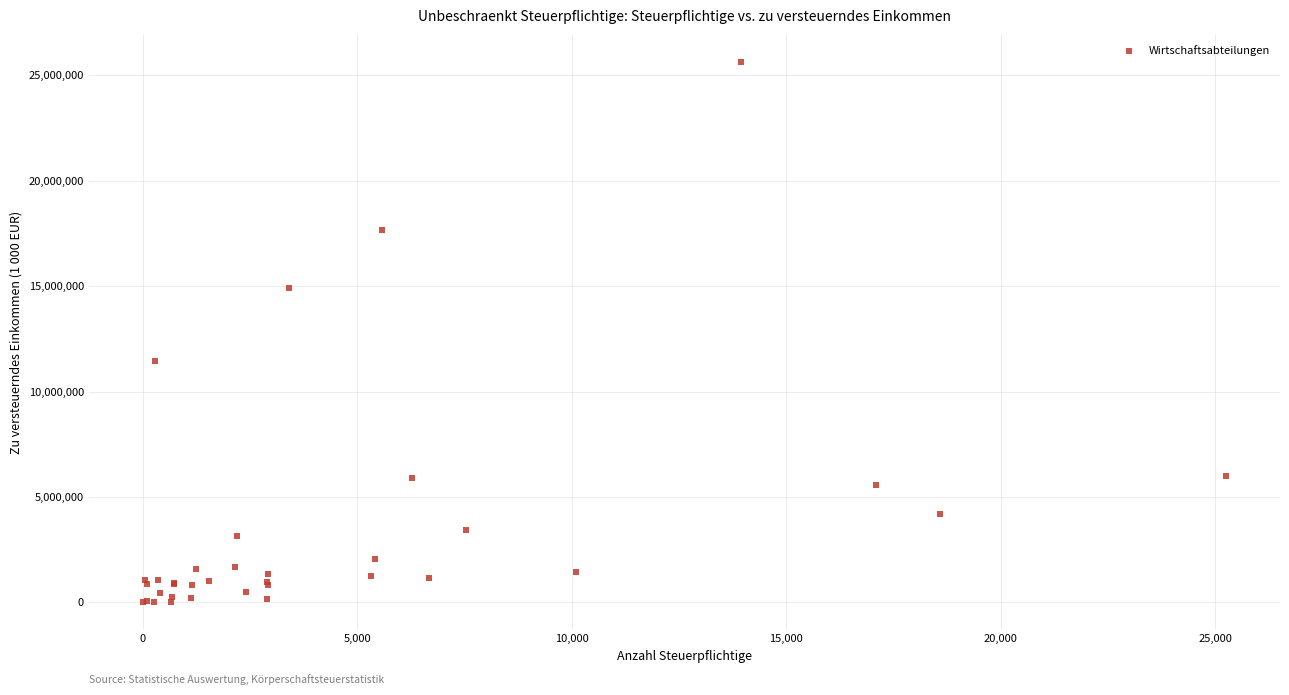

What Y value in the scatter plot is closest to 12819066?

11467500